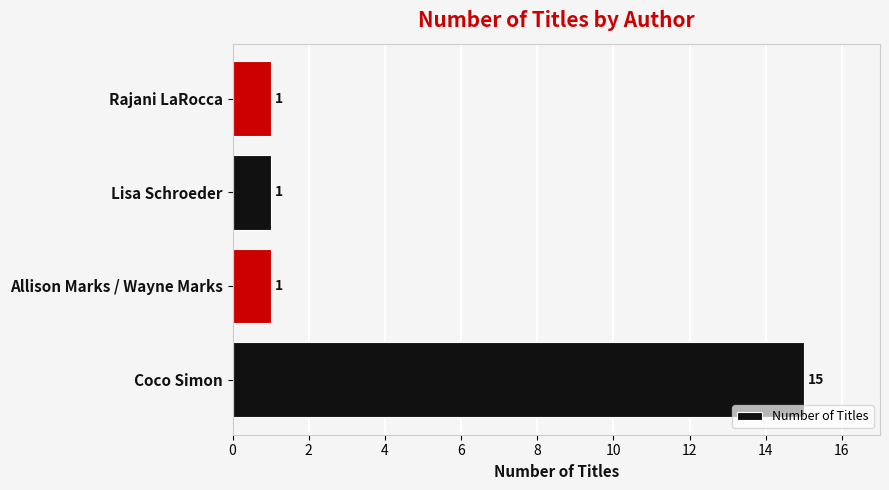

Reading top to bottom, list all the values displayed in this chart.

1	1	1	15